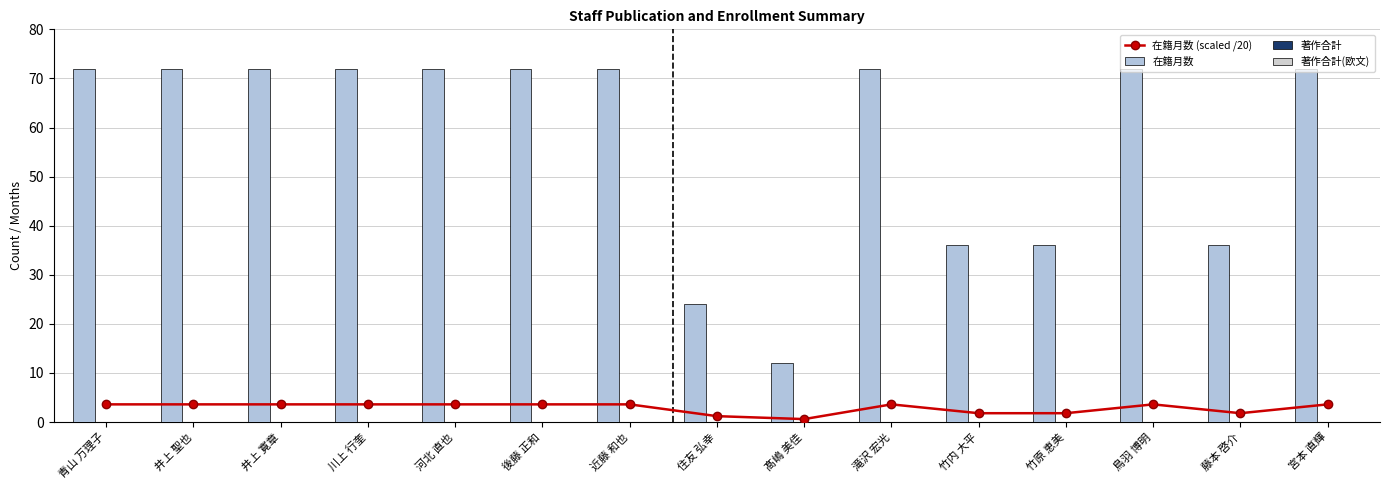

Rank the series by their maximum value, from highest to lowest.

在籍月数, 在籍月数 (scaled /20), 著作合計, 著作合計(欧文)